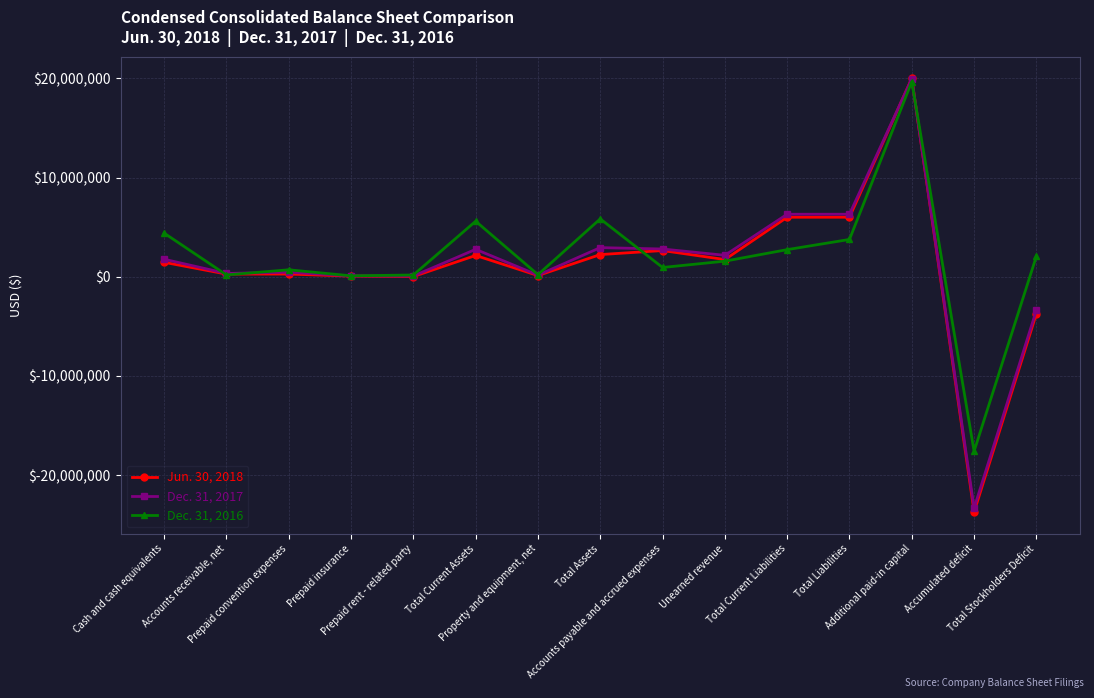

Does the chart display data point markers on the line(s)?

Yes